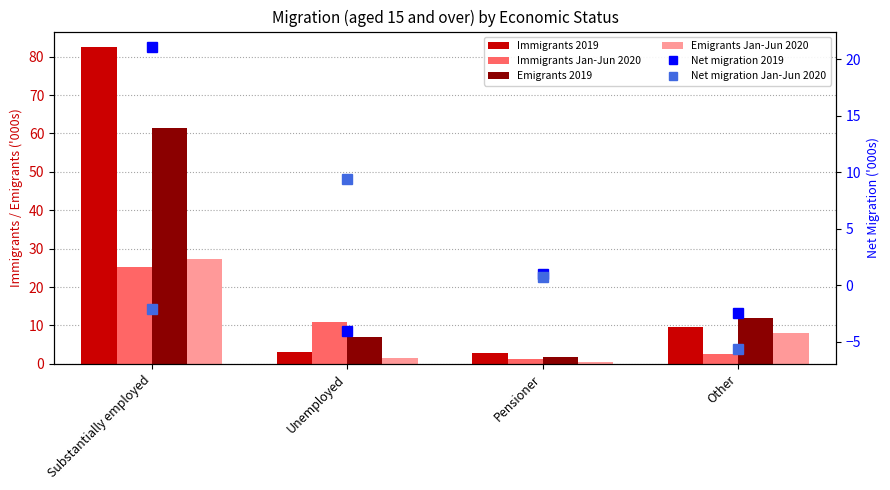

Where is Net migration Jan-Jun 2020 nearest to the value 1?

Pensioner